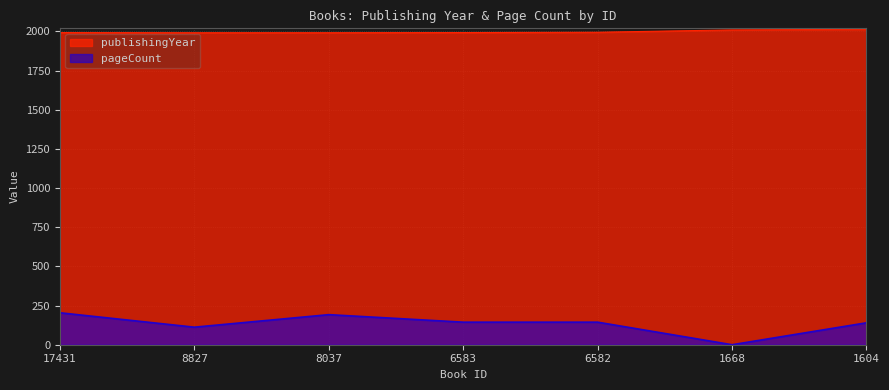

What is the difference between the second highest and minimum values in the publishingYear series?

18